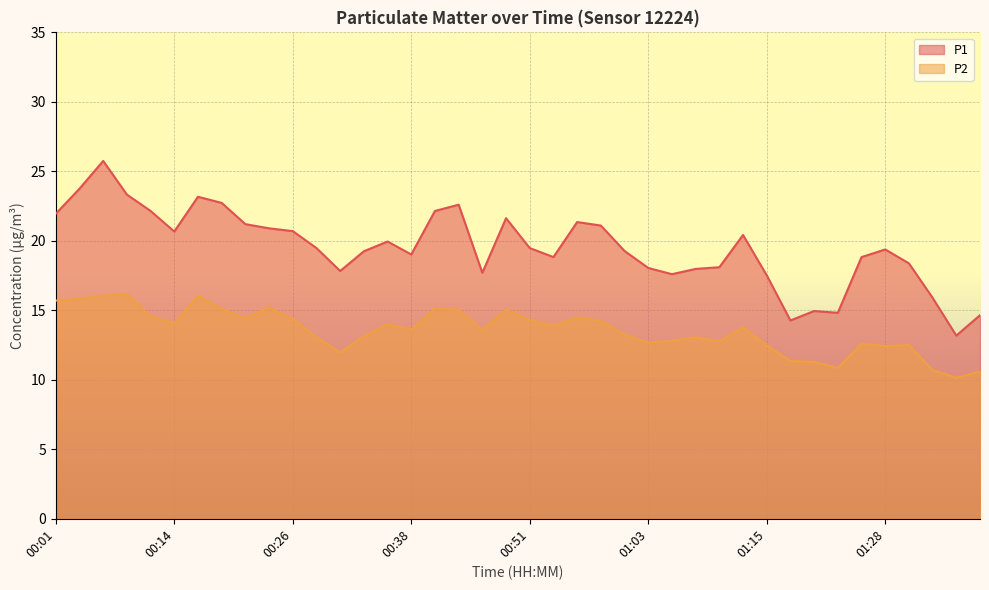

True or false: P1 has a value of 23.2 at 00:16.

True